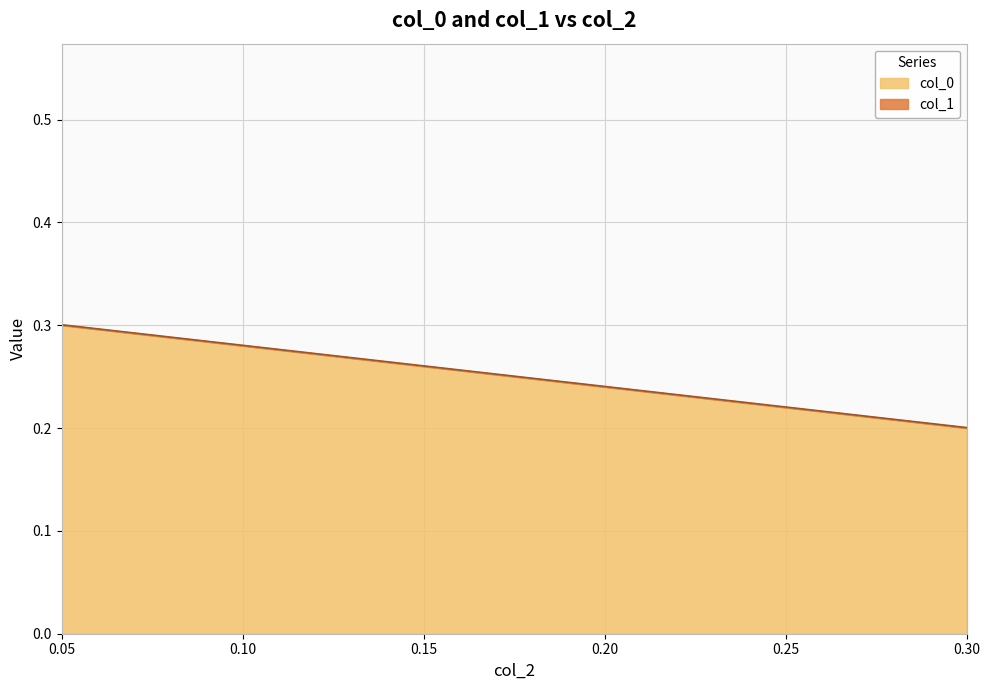

Between 0.3 and 0.05, which is larger?

0.3